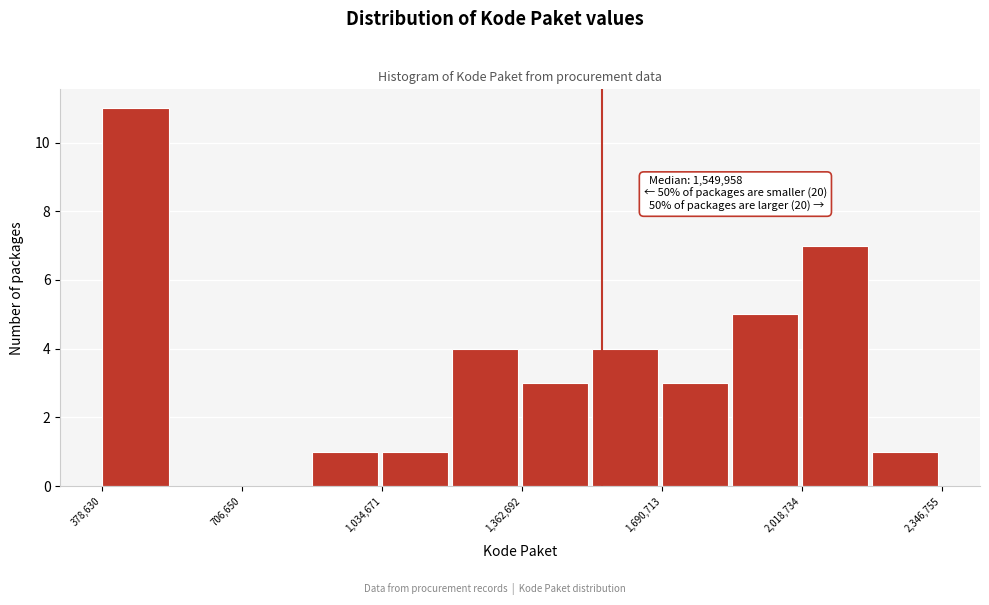

Read against the x-axis, roughly where is the centre of the tallest bar?

450000